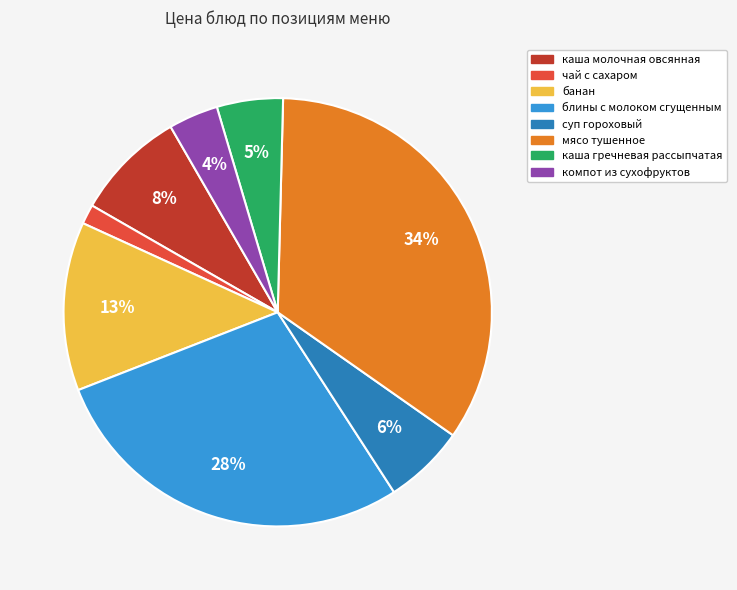

Do блины с молоком сгущенным and каша гречневая рассыпчатая together represent more than half of the pie?

No